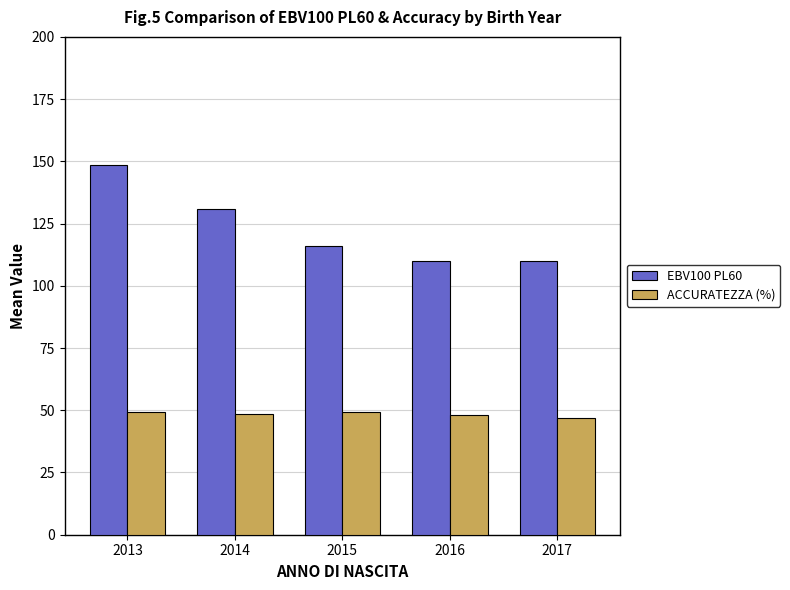

How many bars are there in each group?

2